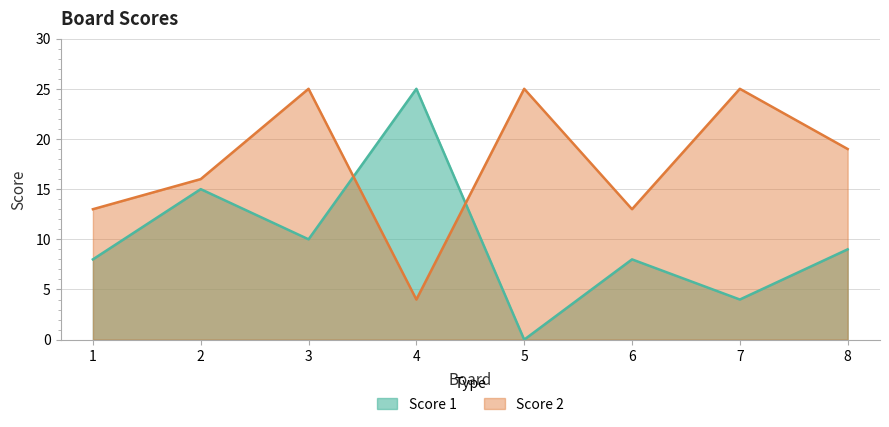

Between 2 and 6, which series saw the biggest shift?

Score 1